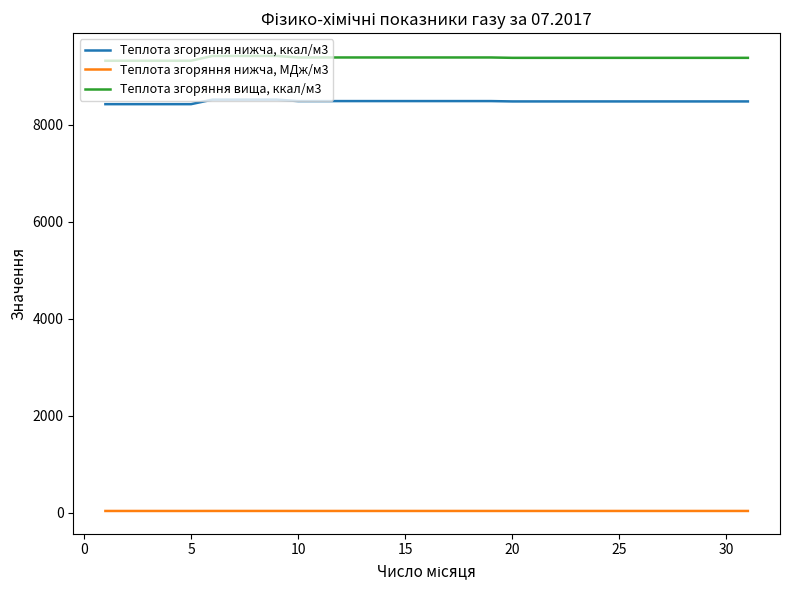

What is the minimum value shown in the chart?

35.3